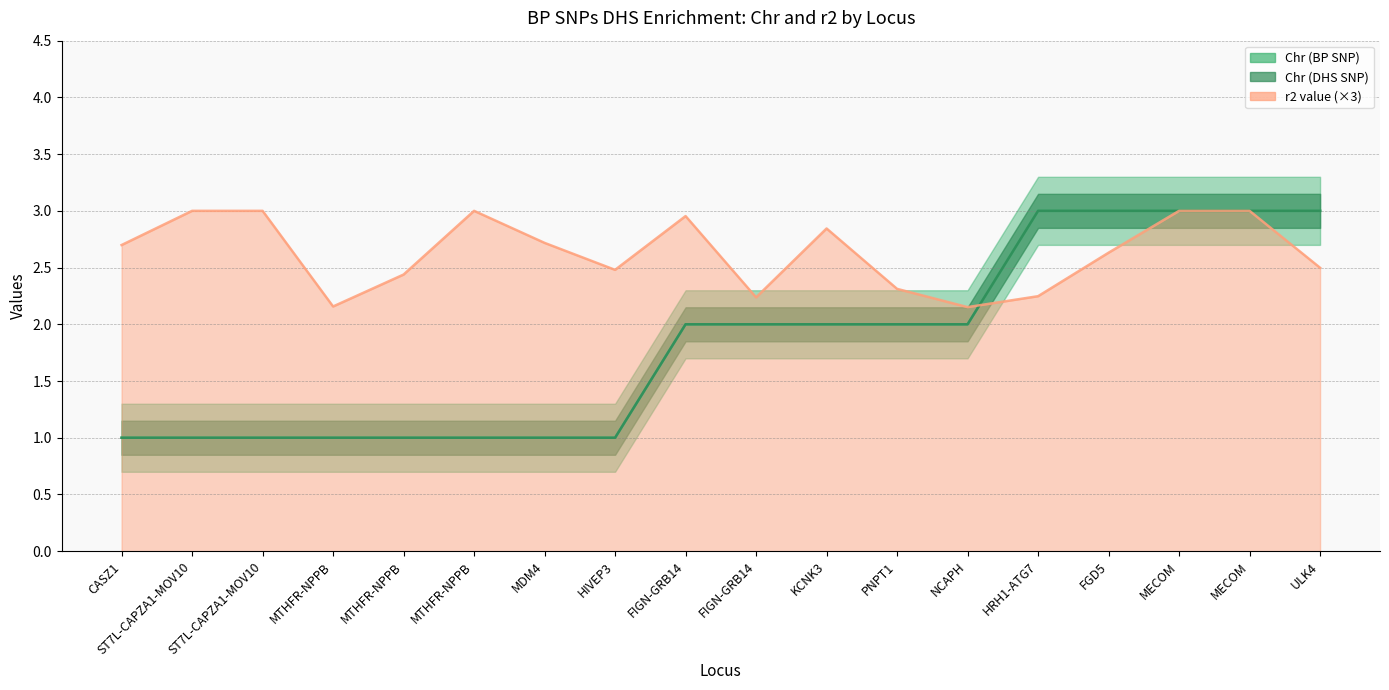

What is the label of the 6th point from the right?

NCAPH